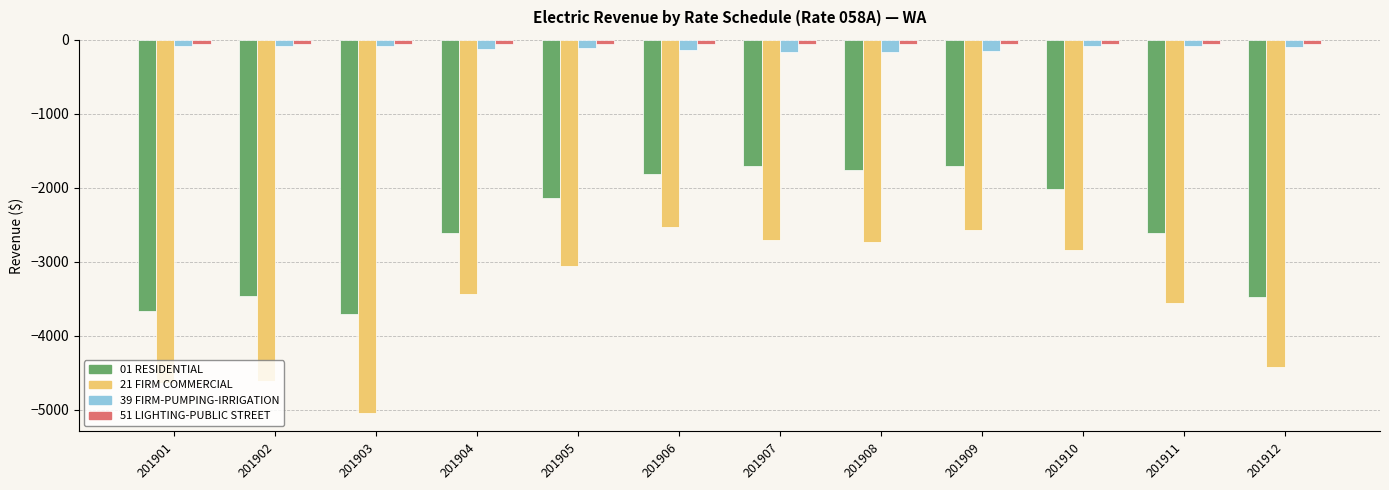

At 201904, list the series in order from smallest to largest.

21 FIRM COMMERCIAL, 01 RESIDENTIAL, 39 FIRM-PUMPING-IRRIGATION, 51 LIGHTING-PUBLIC STREET